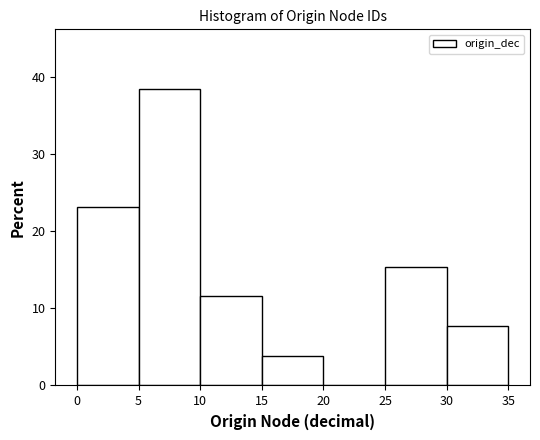

How tall is the bar that spans 5 to 10 on the x-axis? The values are not printed on the chart, so give them approximately, as read against the axis.

38